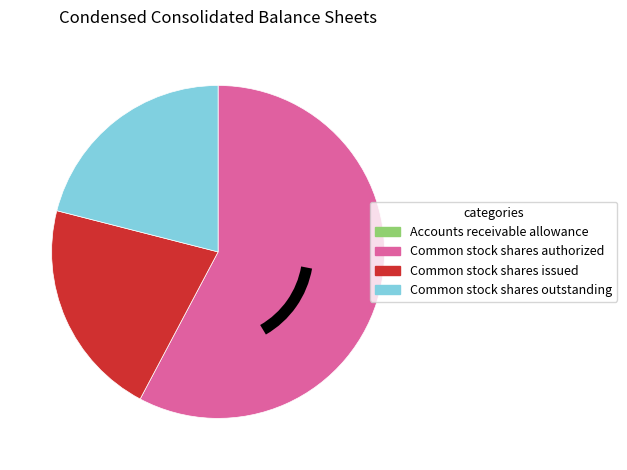

The Common stock shares issued slice represents 9% of the pie. True or false?

False